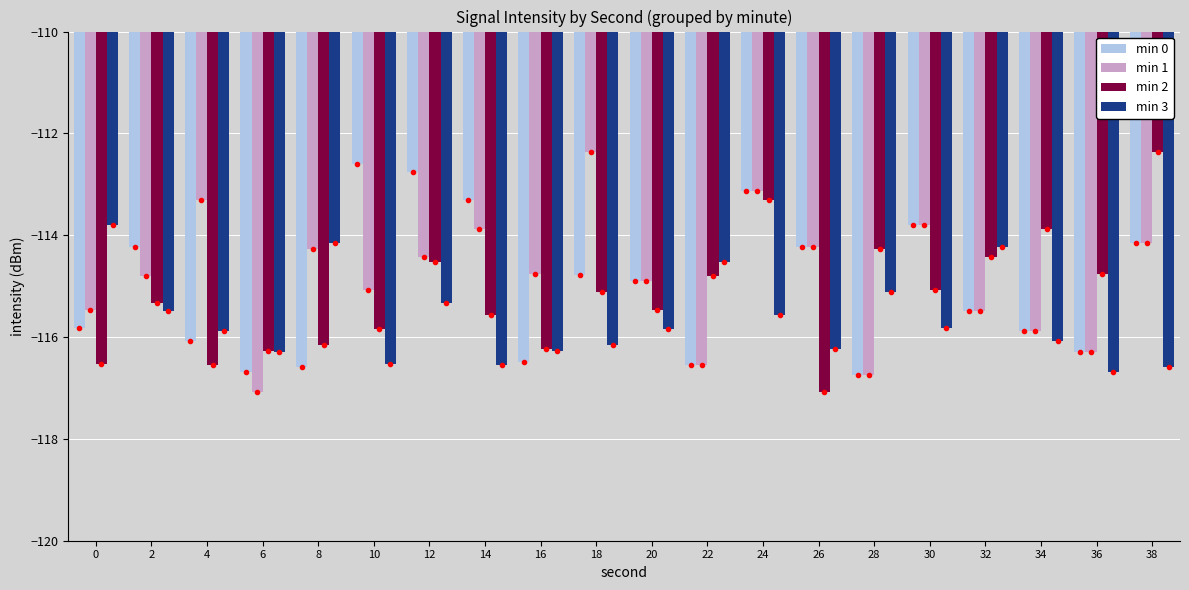

How many values in the min 0 series exceed -114?

5